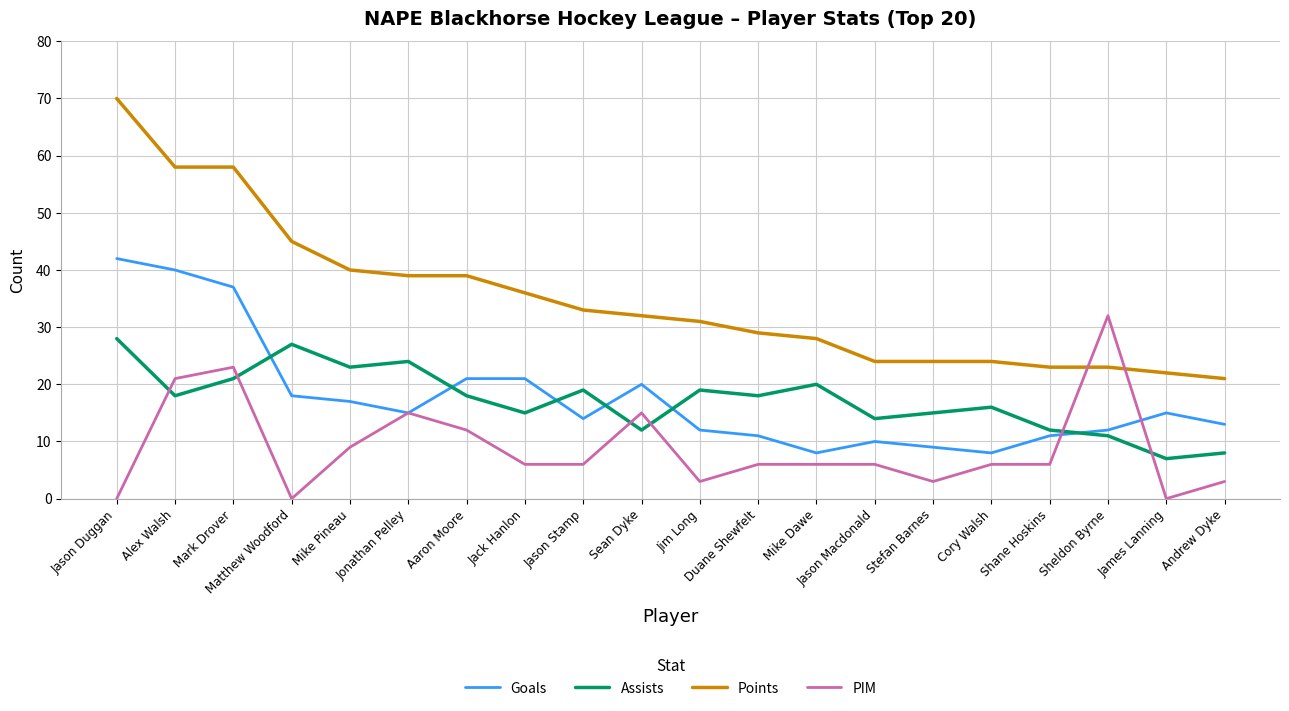

The value of PIM at Cory Walsh is 6. True or false?

True